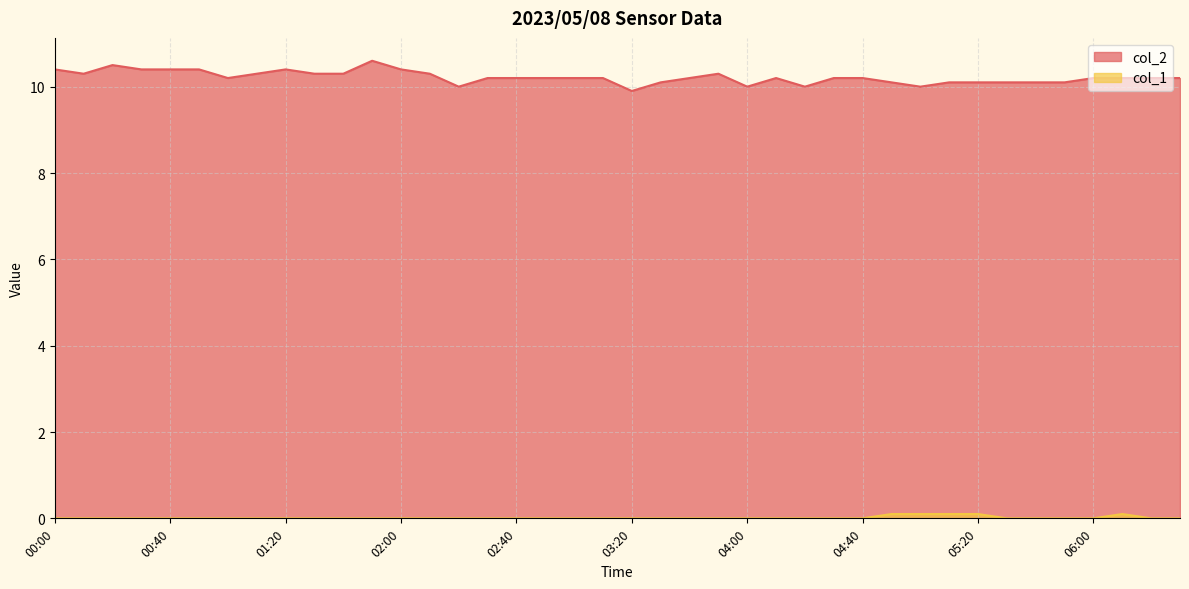

Count the number of data series in this chart.

2